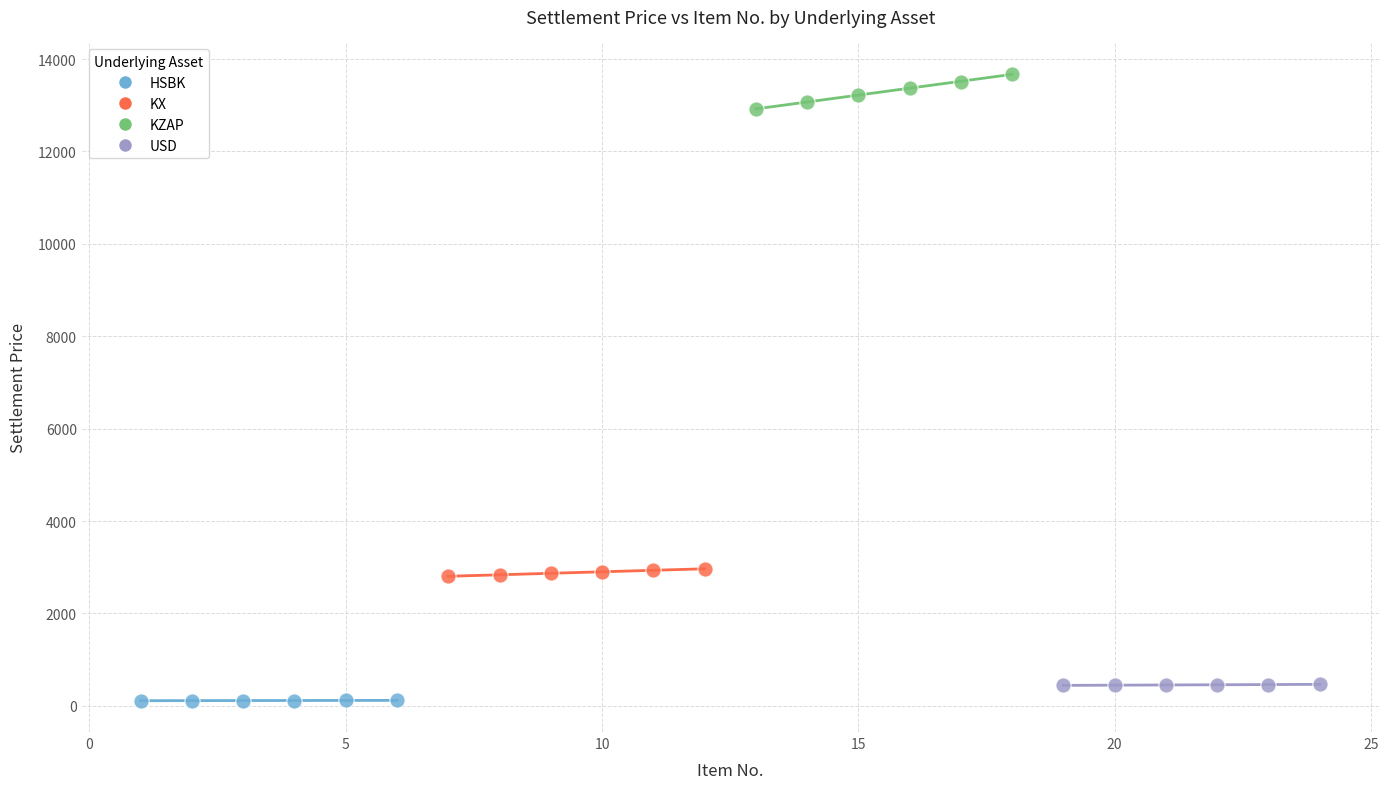

Which series reaches the maximum Y coordinate?

KZAP